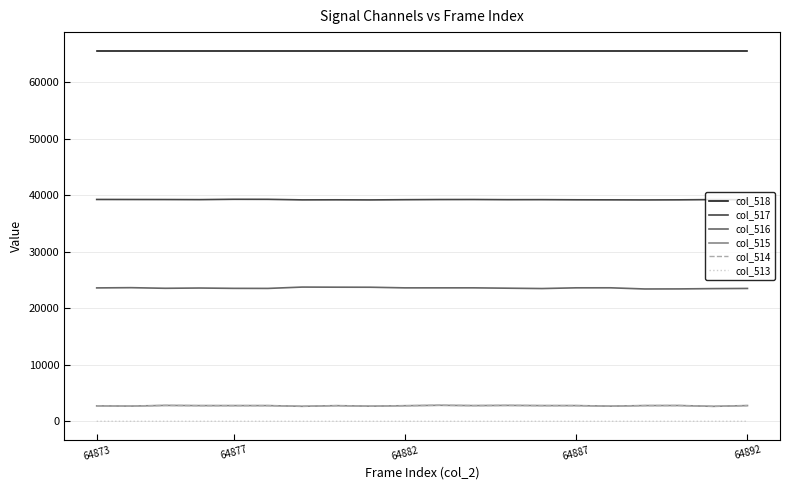

Which series has the largest total across all categories?

col_518